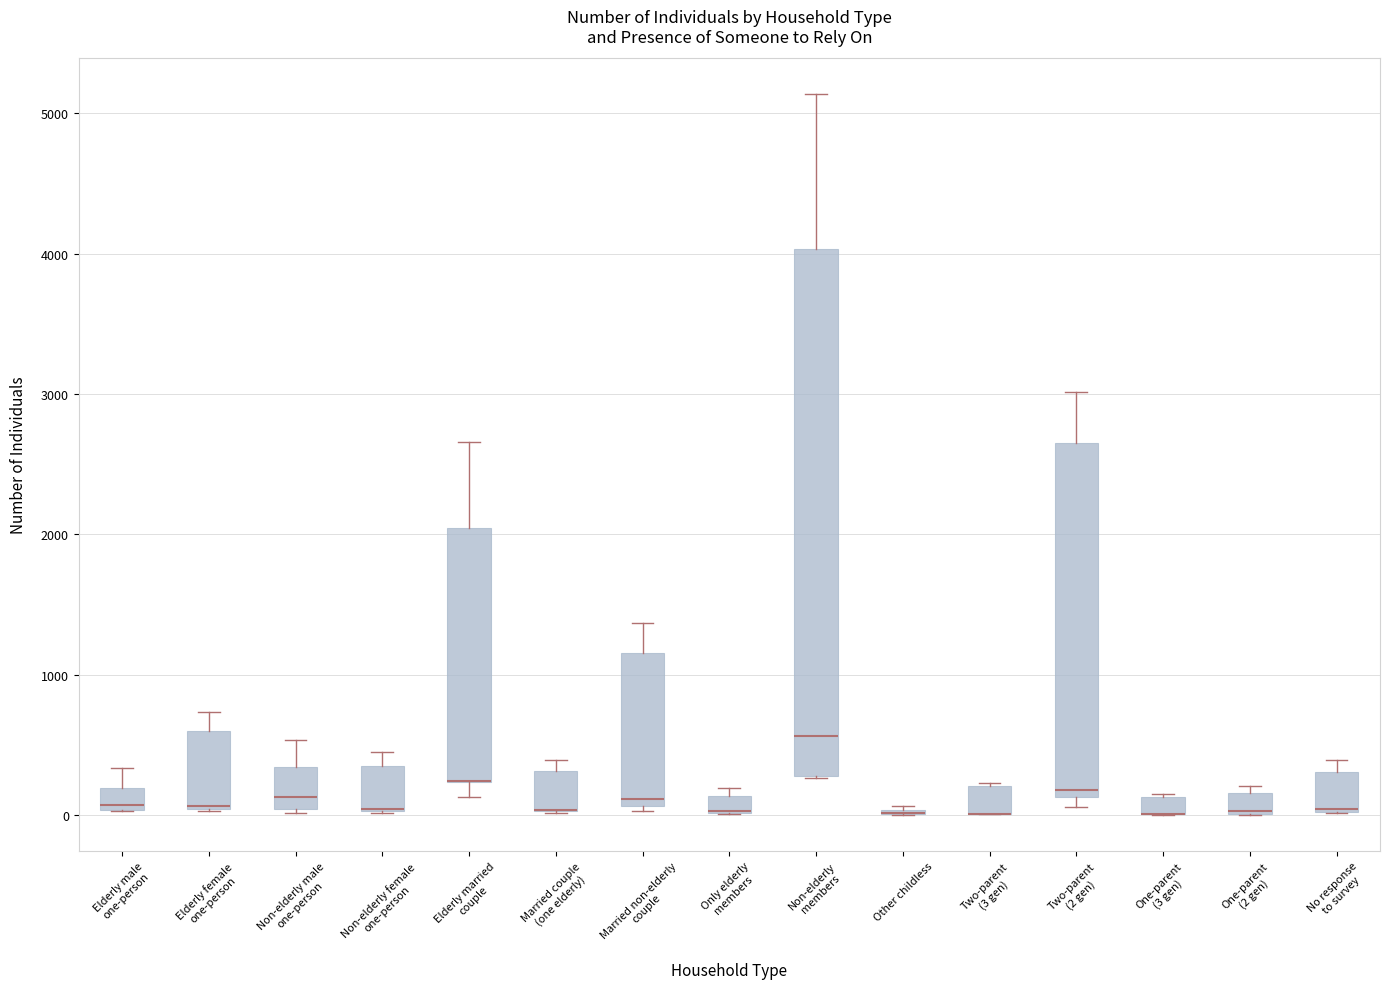

Where is the upper edge of the box for Only elderly members on the y-axis? The values are not printed on the chart, so give them approximately, as read against the axis.

100